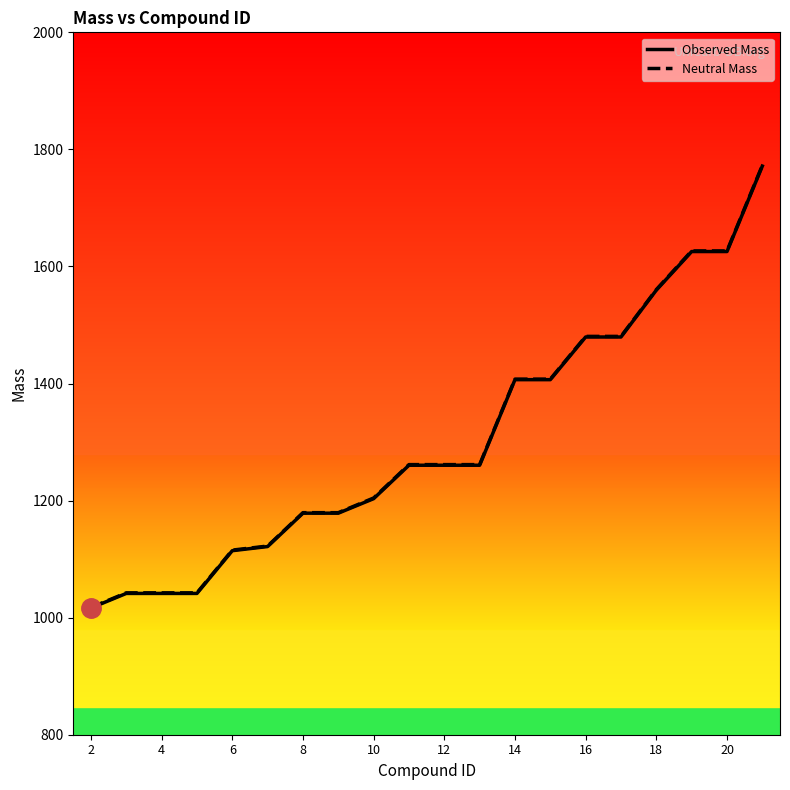

What is the lowest value of the Neutral Mass series?

1017.3